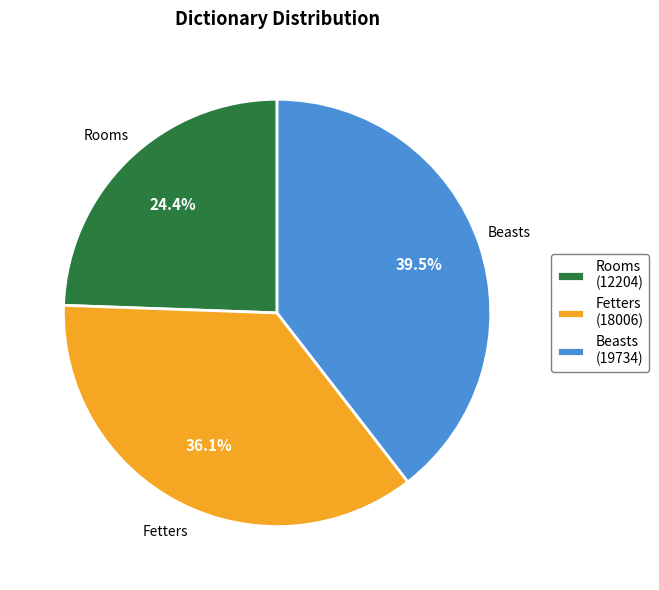

Which has a higher value, Rooms (12204) or Fetters (18006)?

Fetters (18006)